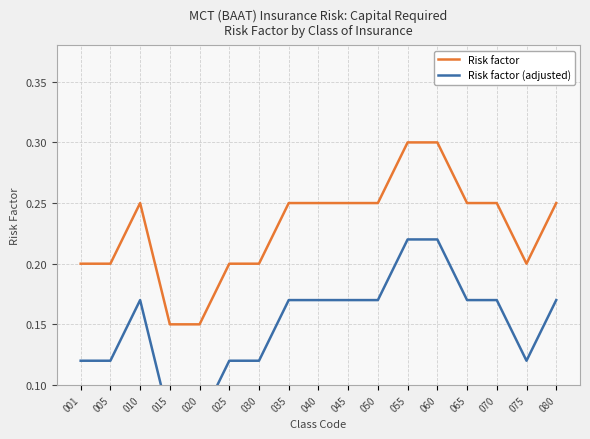

Is it true that Risk factor (adjusted) equals 0.2 at 065?

True